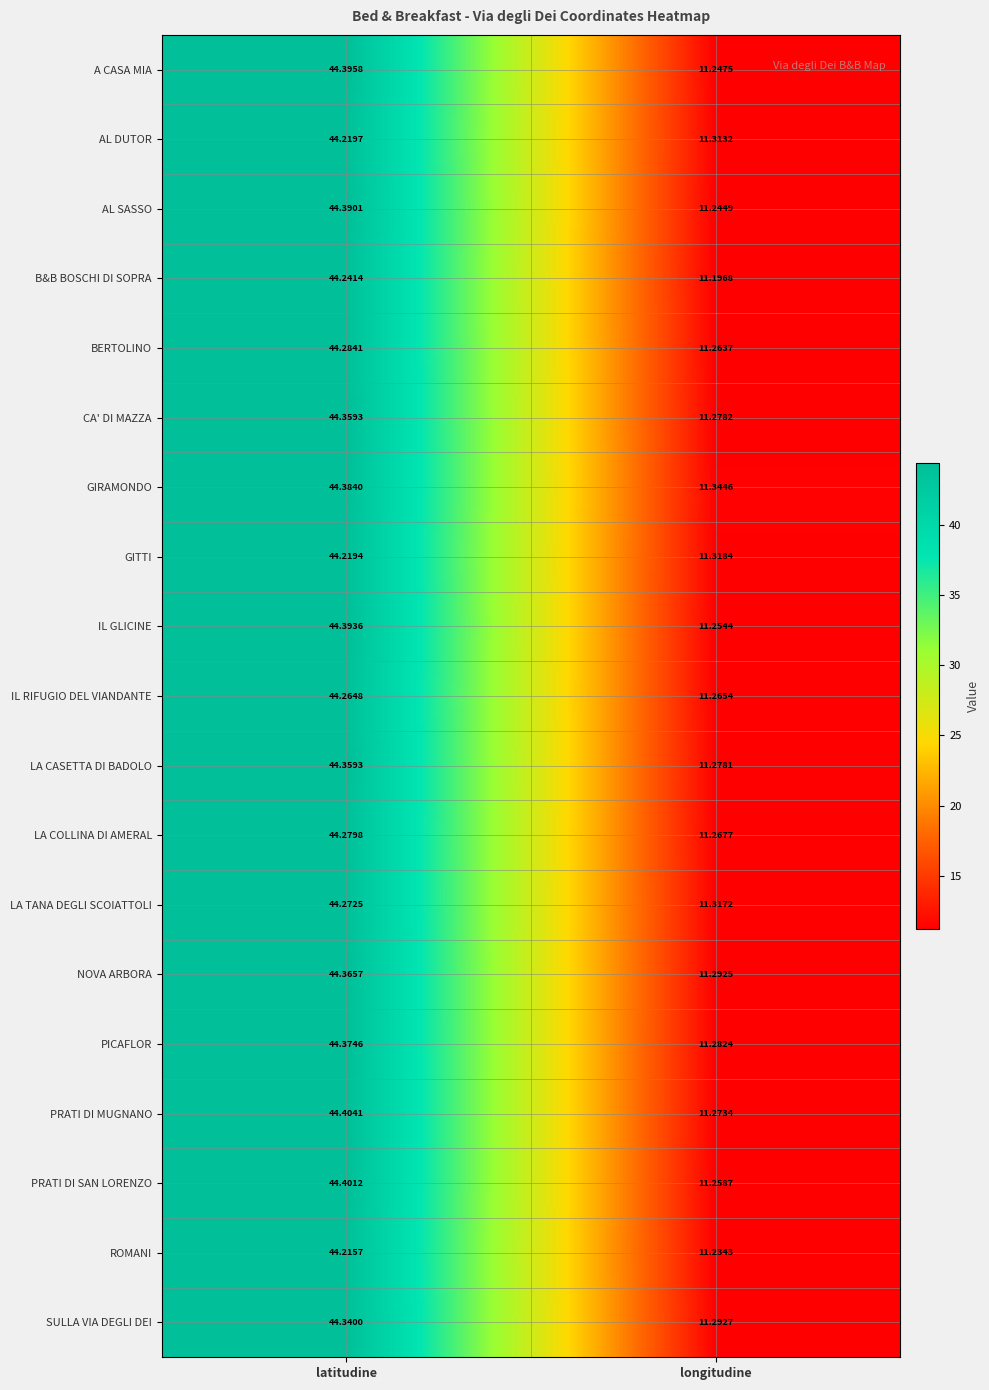

Which category has the highest value in the AL SASSO series?

latitudine